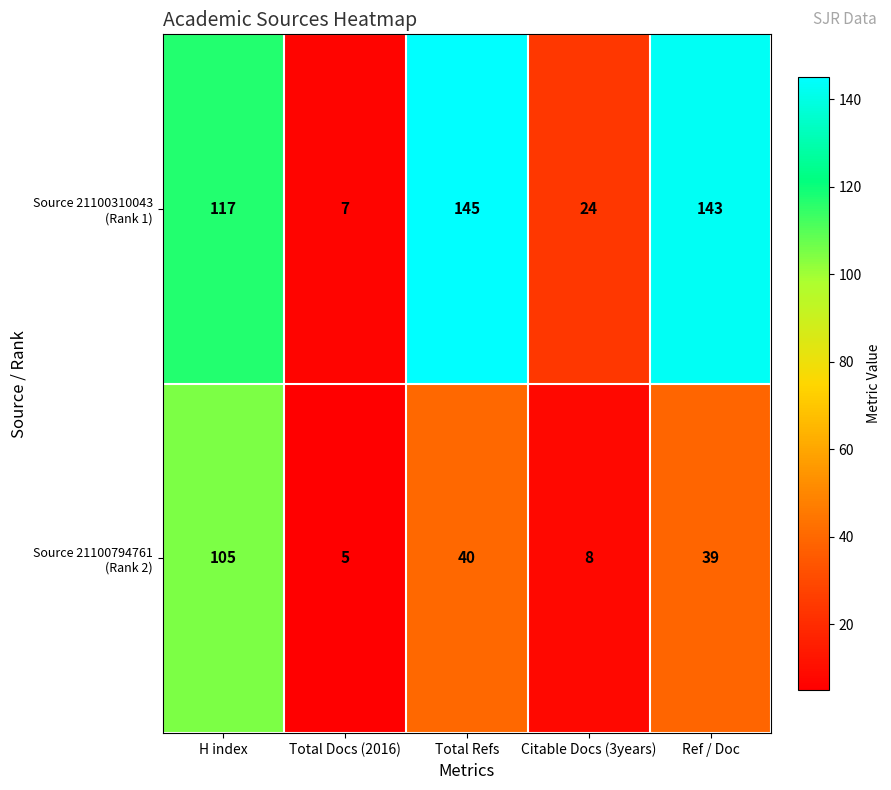

At which category is the sum across all series the highest?

H index